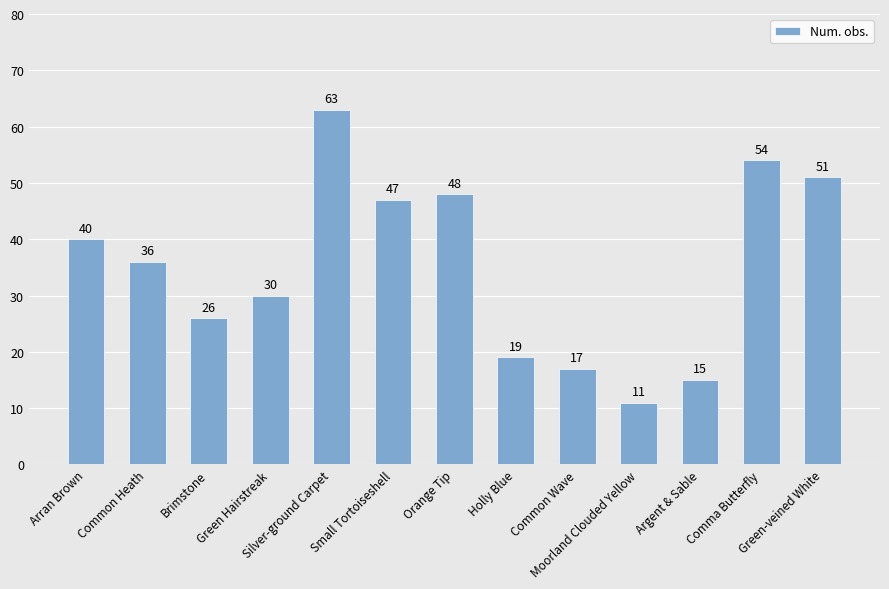

True or false: the data shows 15 at Argent & Sable.

True